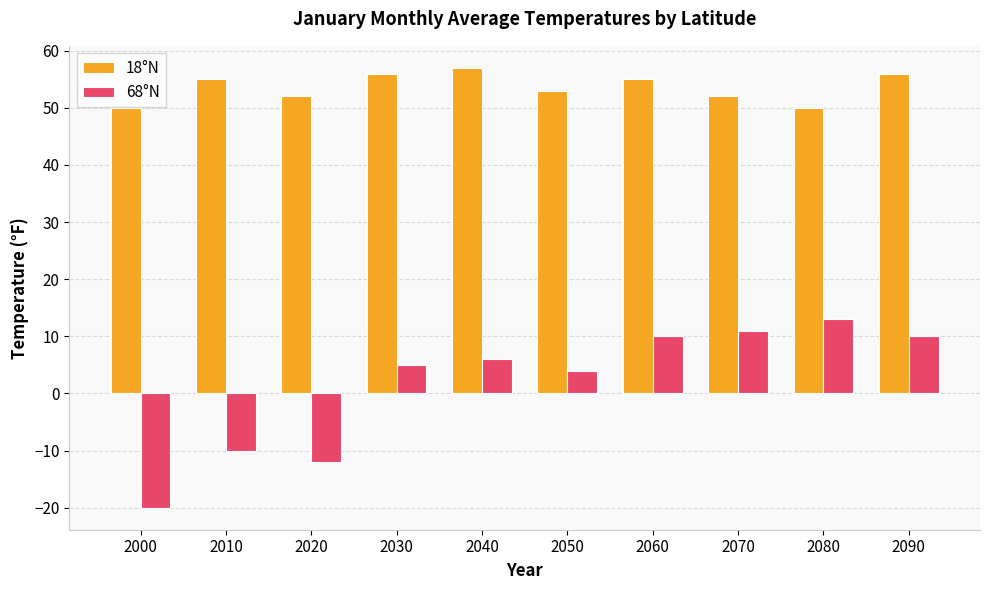

Which series has the largest total across all categories?

18°N